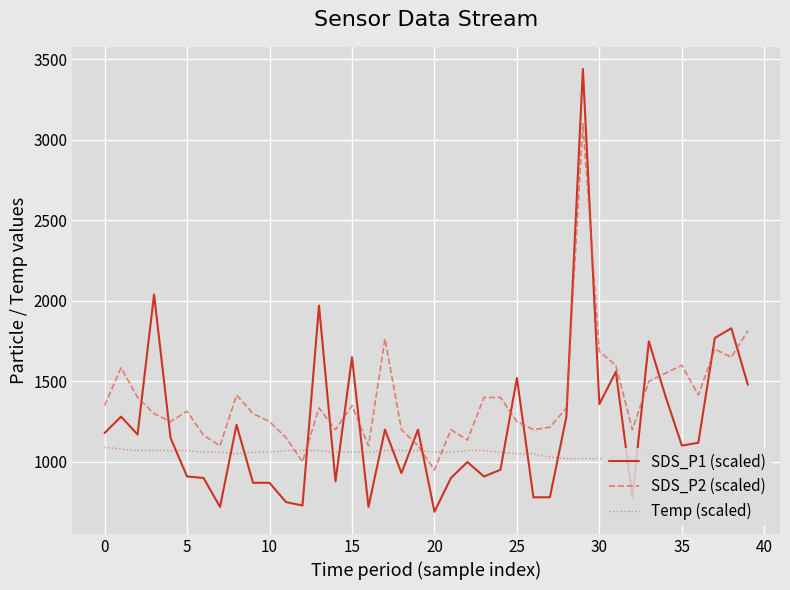

True or false: Temp (scaled) and SDS_P1 (scaled) cross at least once.

True